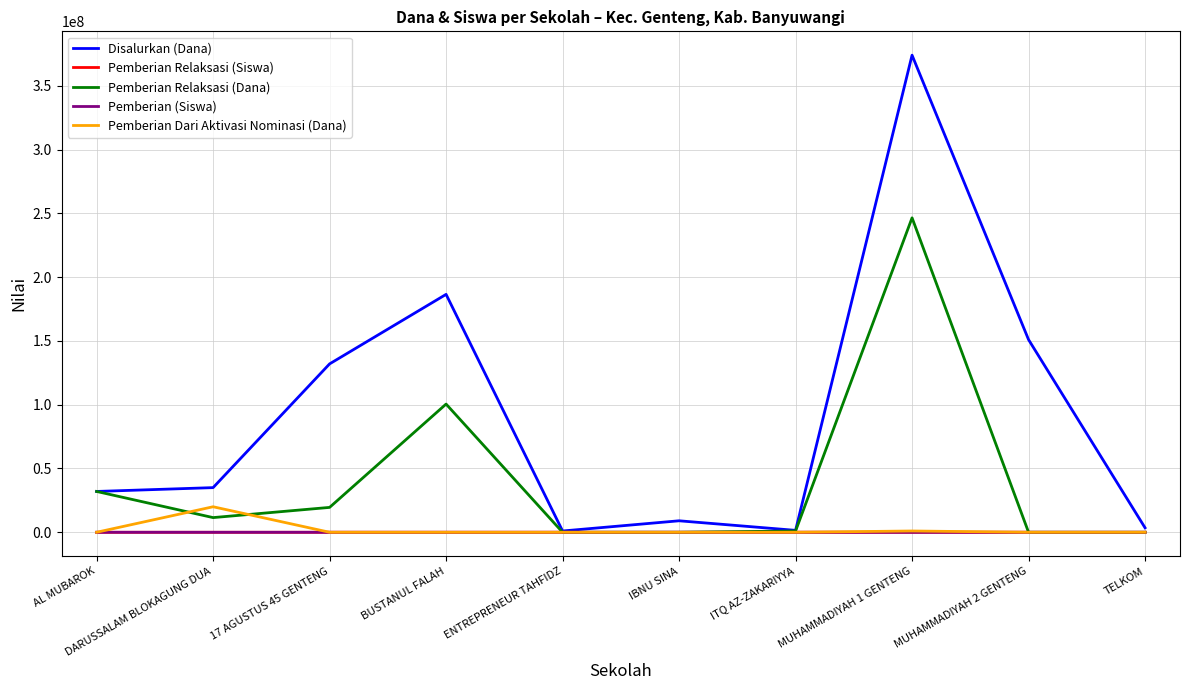

What position from the left is 17 AGUSTUS 45 GENTENG?

3